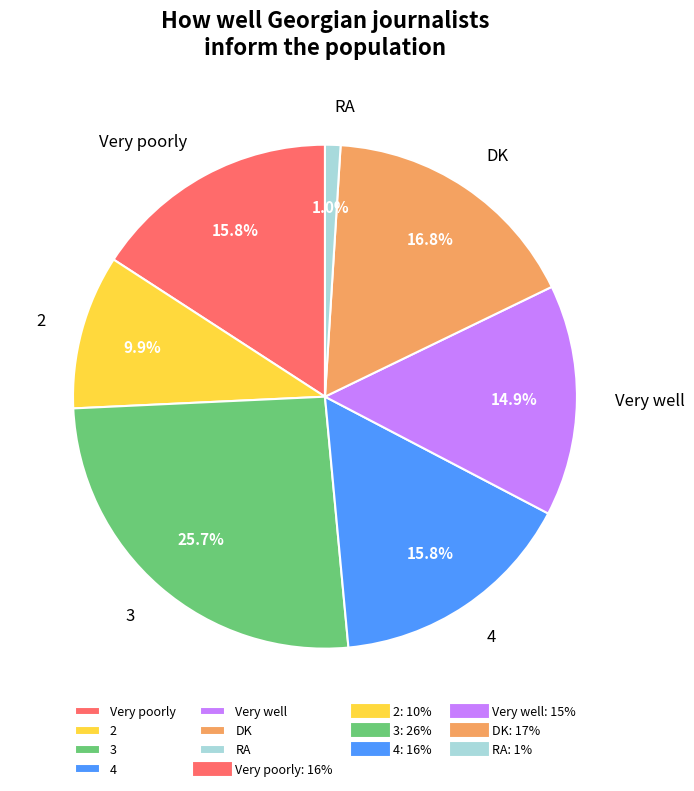

True or false: DK accounts for 17% of the total.

True